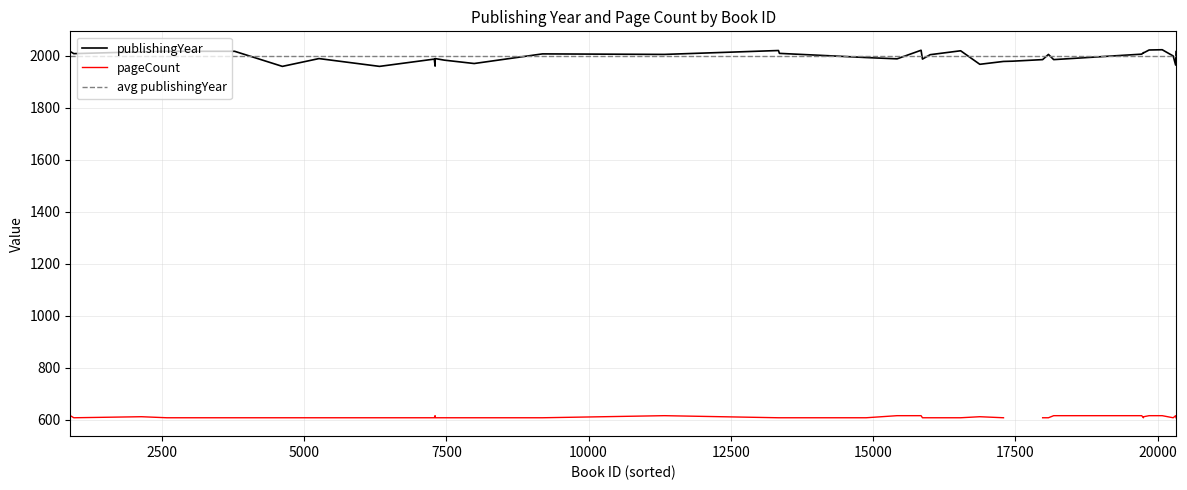

Count the number of data series in this chart.

2